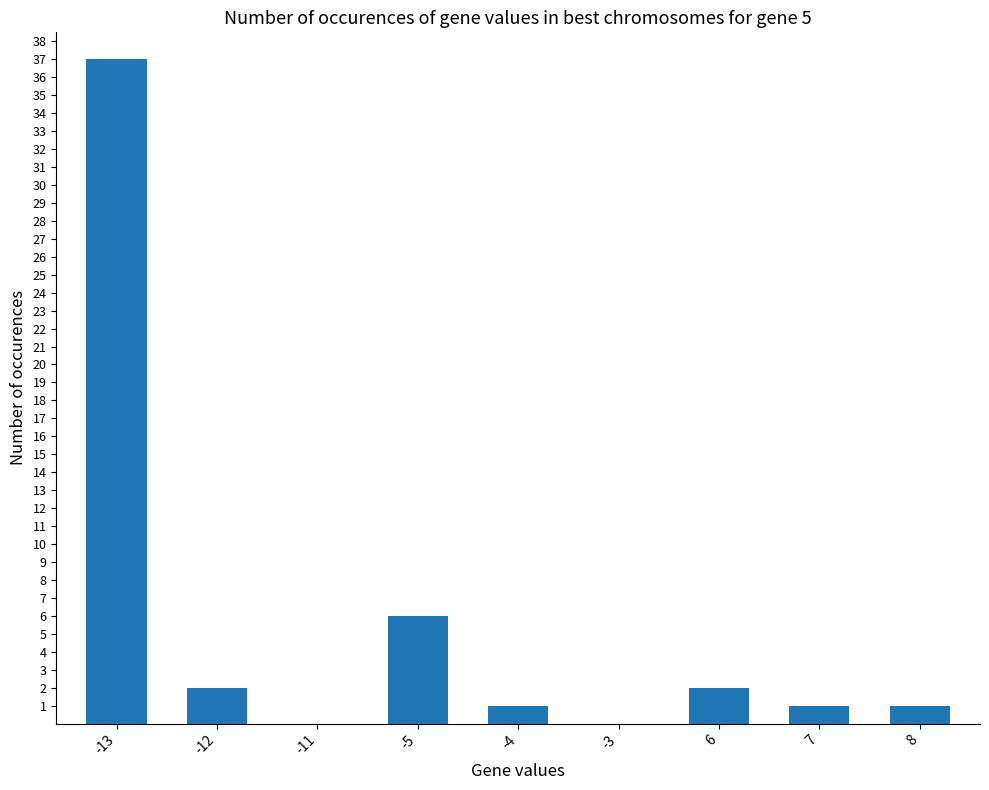

At which label is the value closest to 18?

-5